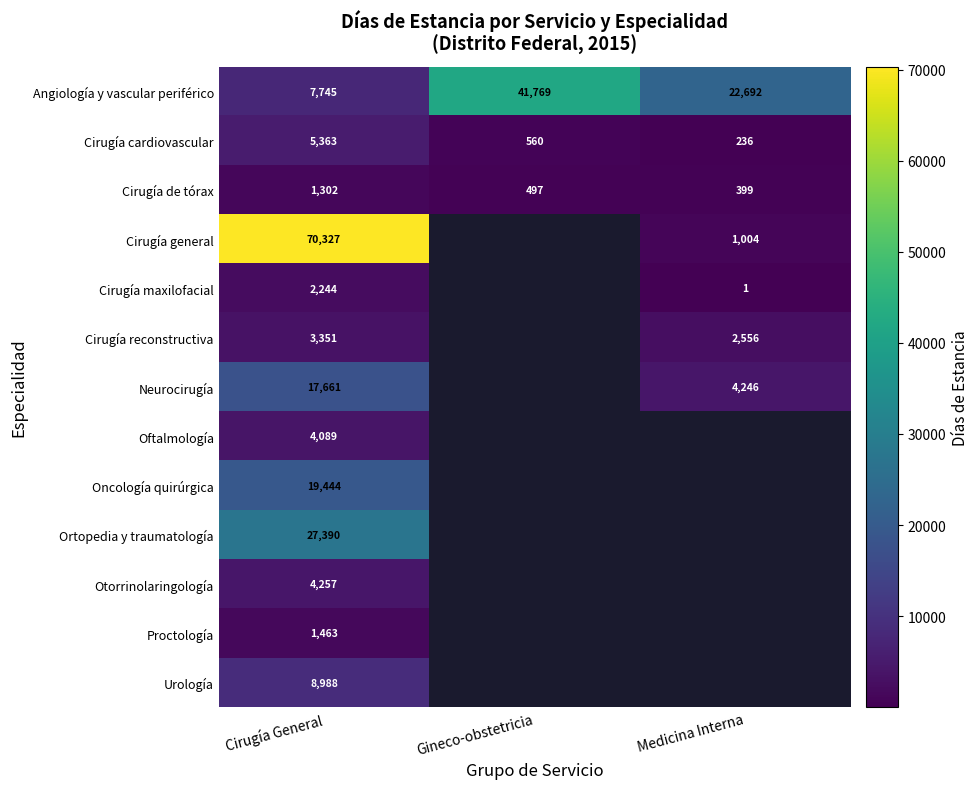

What is the total value across all series at Cirugía General?

173624